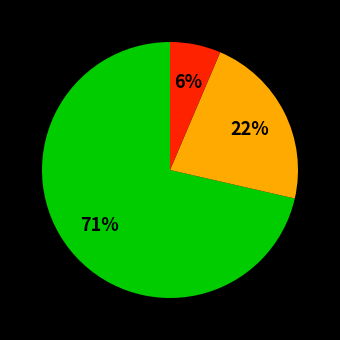

Is there any slice that represents more than half of the pie?

Yes